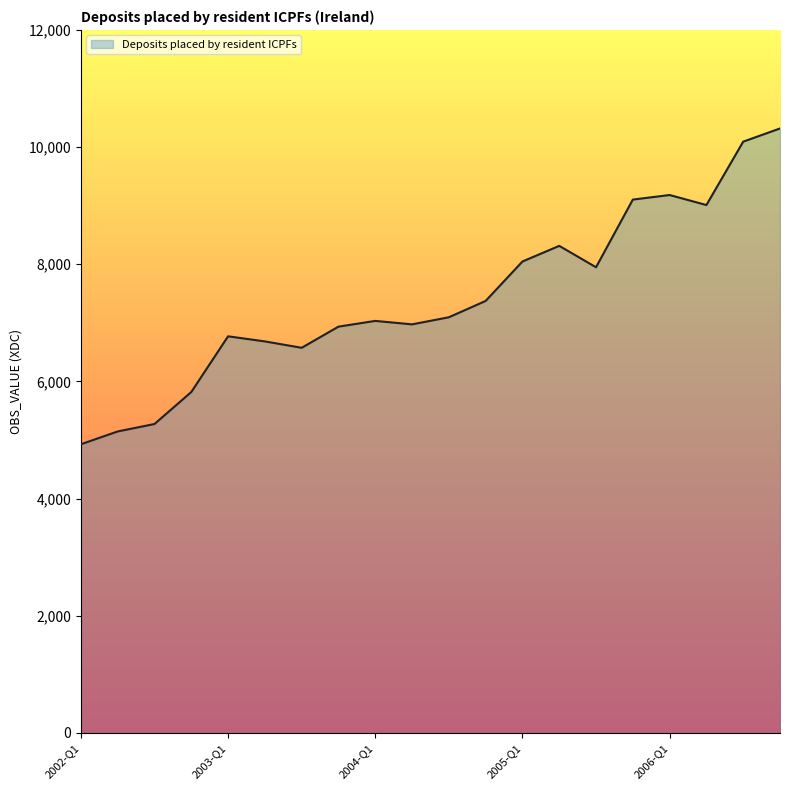

What is the greatest value displayed?

10318